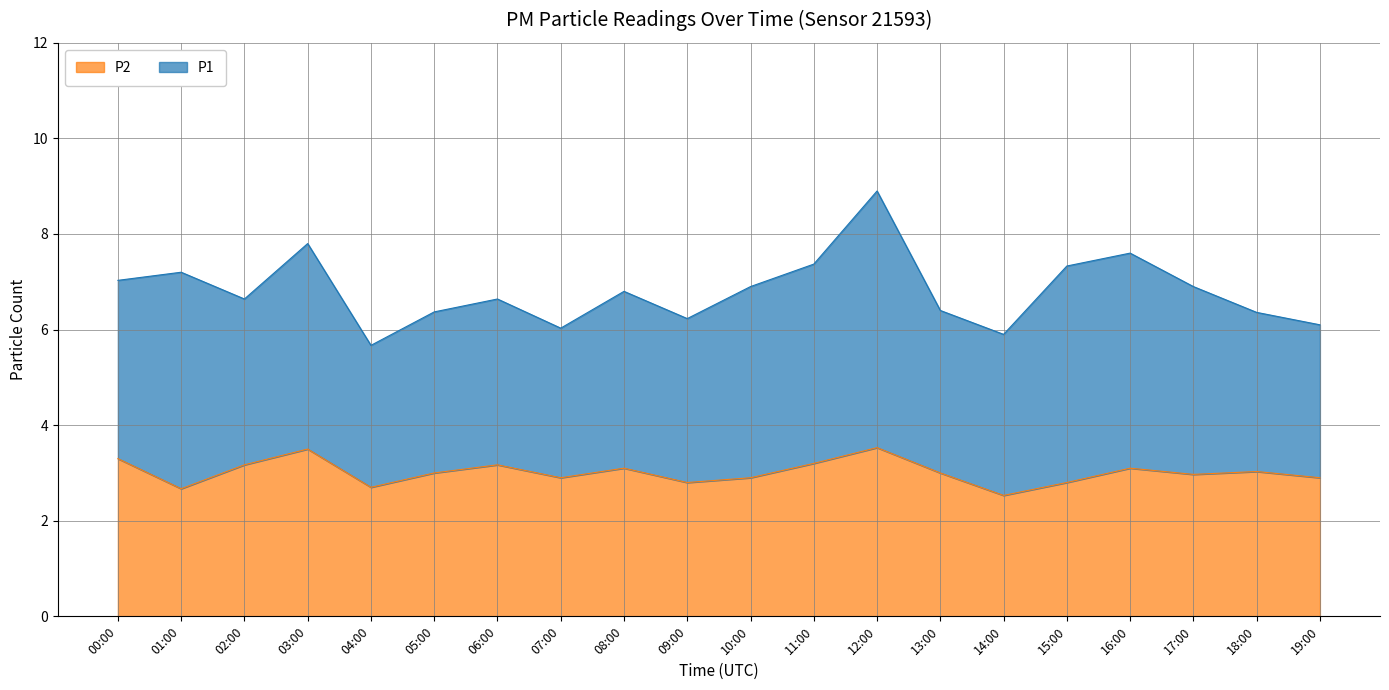

Rank the categories by value from lowest to highest.

14:00, 01:00, 04:00, 09:00, 15:00, 07:00, 10:00, 19:00, 17:00, 05:00, 13:00, 18:00, 08:00, 16:00, 02:00, 06:00, 11:00, 00:00, 03:00, 12:00